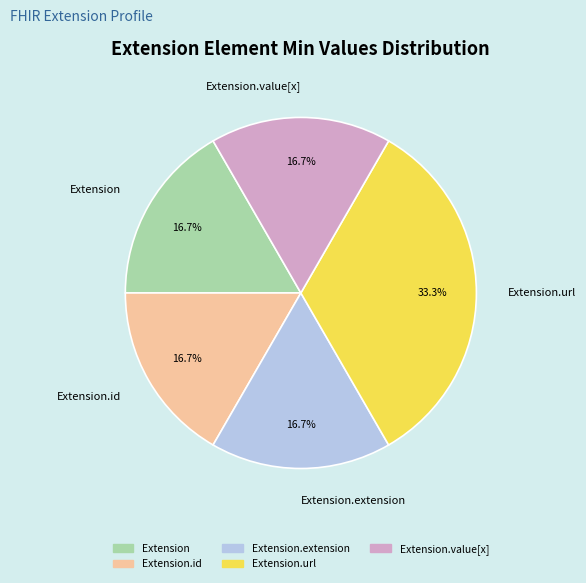

Which has a higher value, Extension.url or Extension.id?

Extension.url